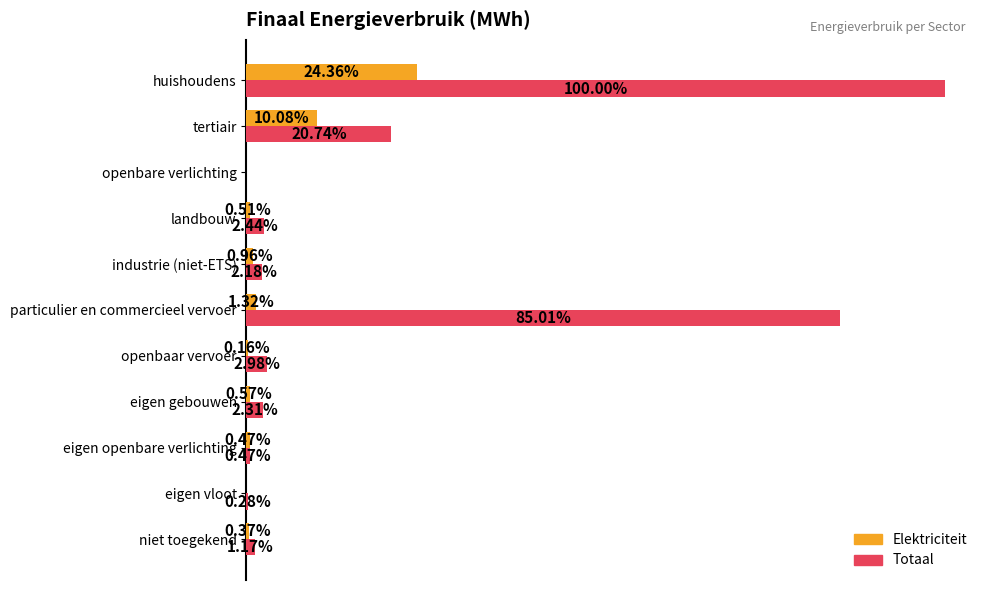

What are all the series names shown in the legend?

Elektriciteit, Totaal